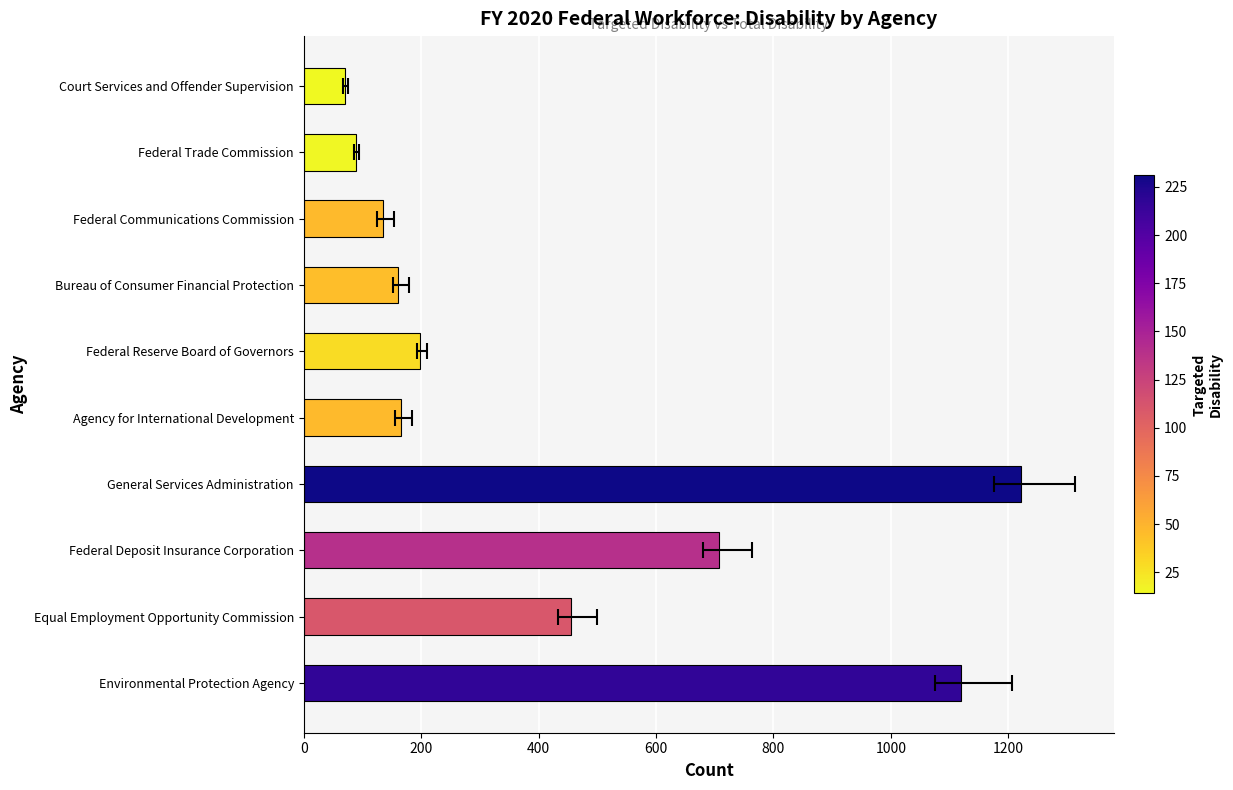

What is the minimum value shown in the chart?

70